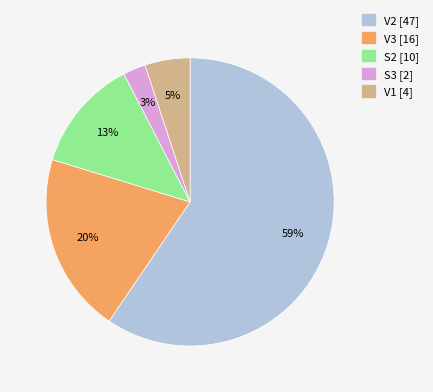

Does any single category account for the majority?

Yes